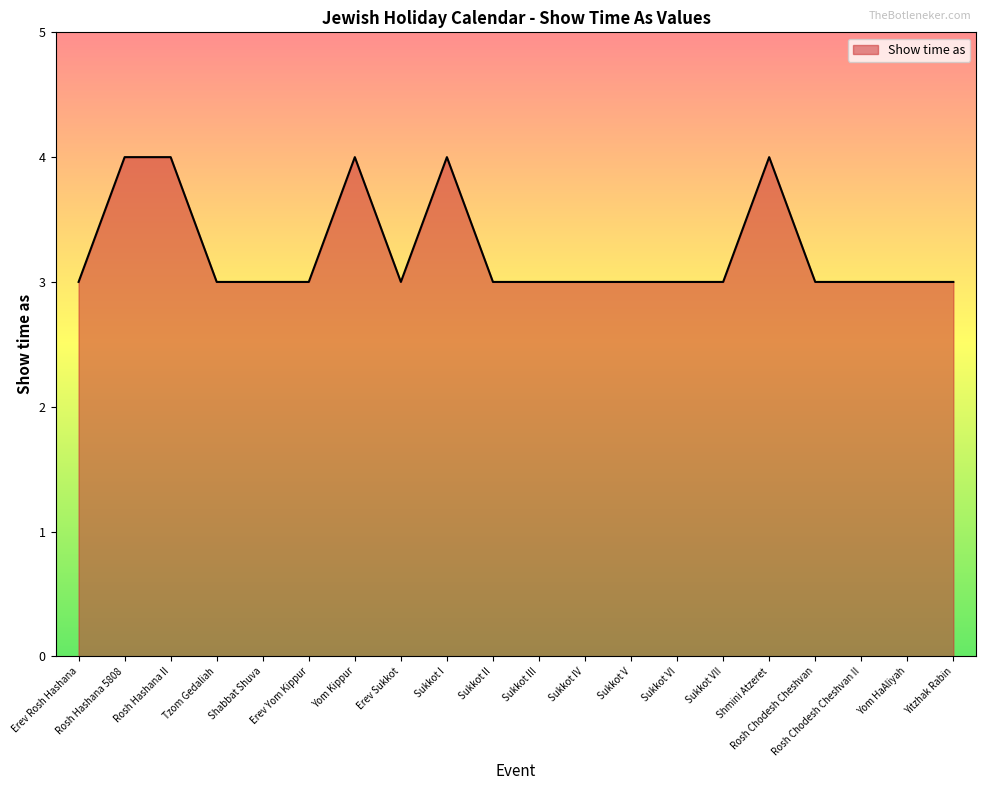

What value does the data have at Sukkot I?

4